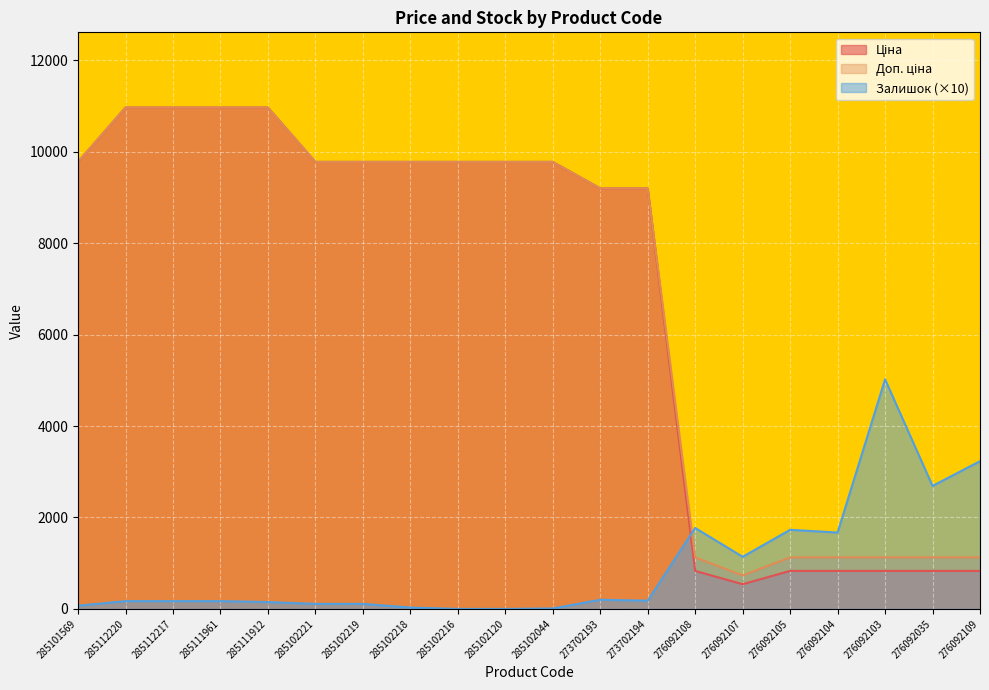

What value does the Ціна series have at 285111961?

10964.4